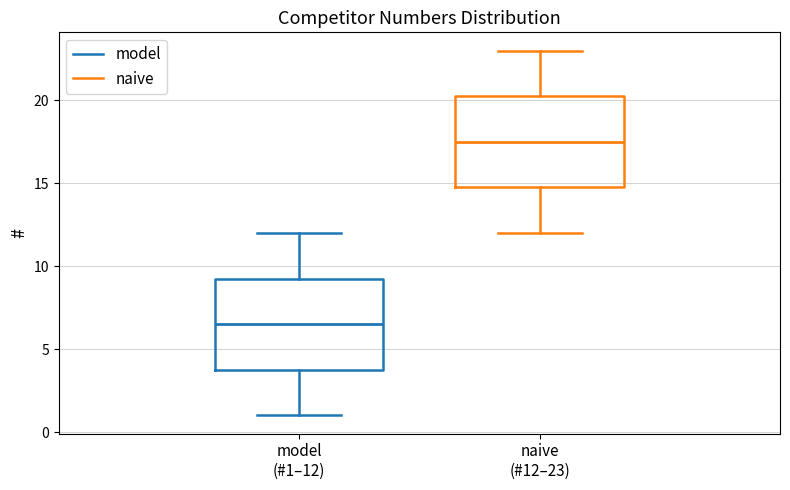

Reading left to right, read every box against the y-axis: the position of its median line, the range the box covers, and the ends of its whiskers. The values are not printed on the chart, so give them approximately, as read against the axis.

model (#1–12): median 6.5, box 4.0 to 9.5, whiskers 1.0 to 12.0
naive (#12–23): median 17.5, box 15.0 to 20.5, whiskers 12.0 to 23.0